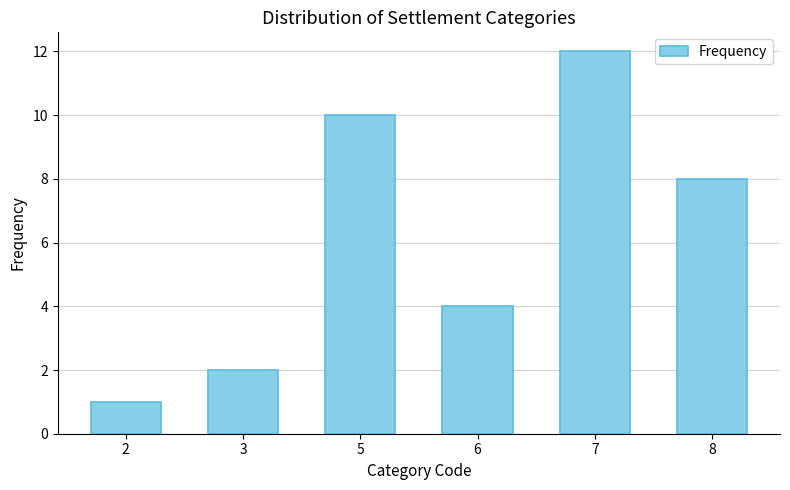

Are the bars horizontal?

No